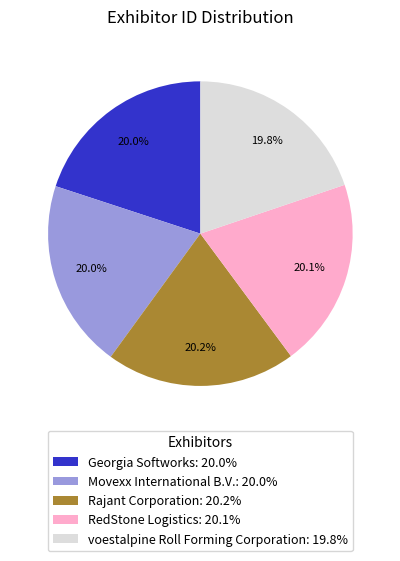

To the nearest percent, what is the combined percentage of Movexx International B.V. and RedStone Logistics?

40%